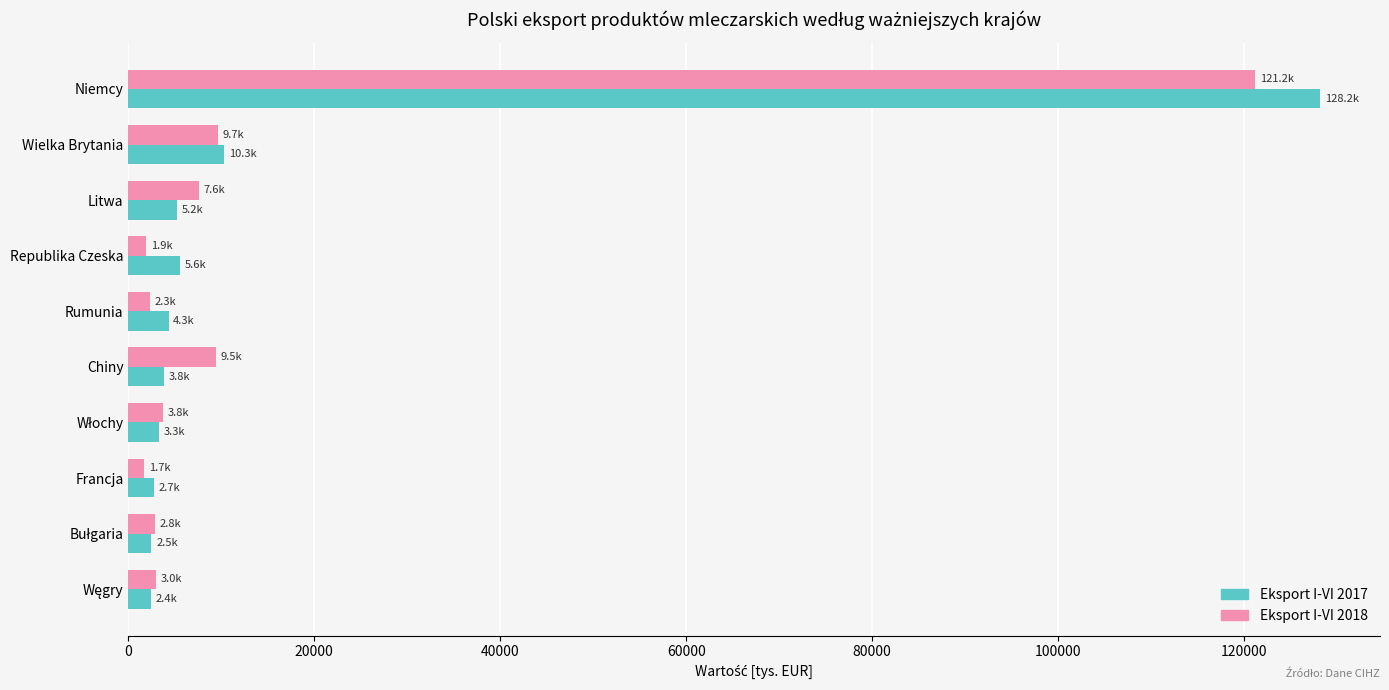

What is the minimum value shown in the chart?

1720.6